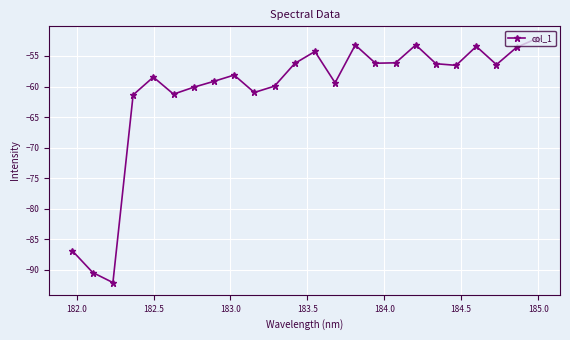

How many categories are shown in the chart?

24